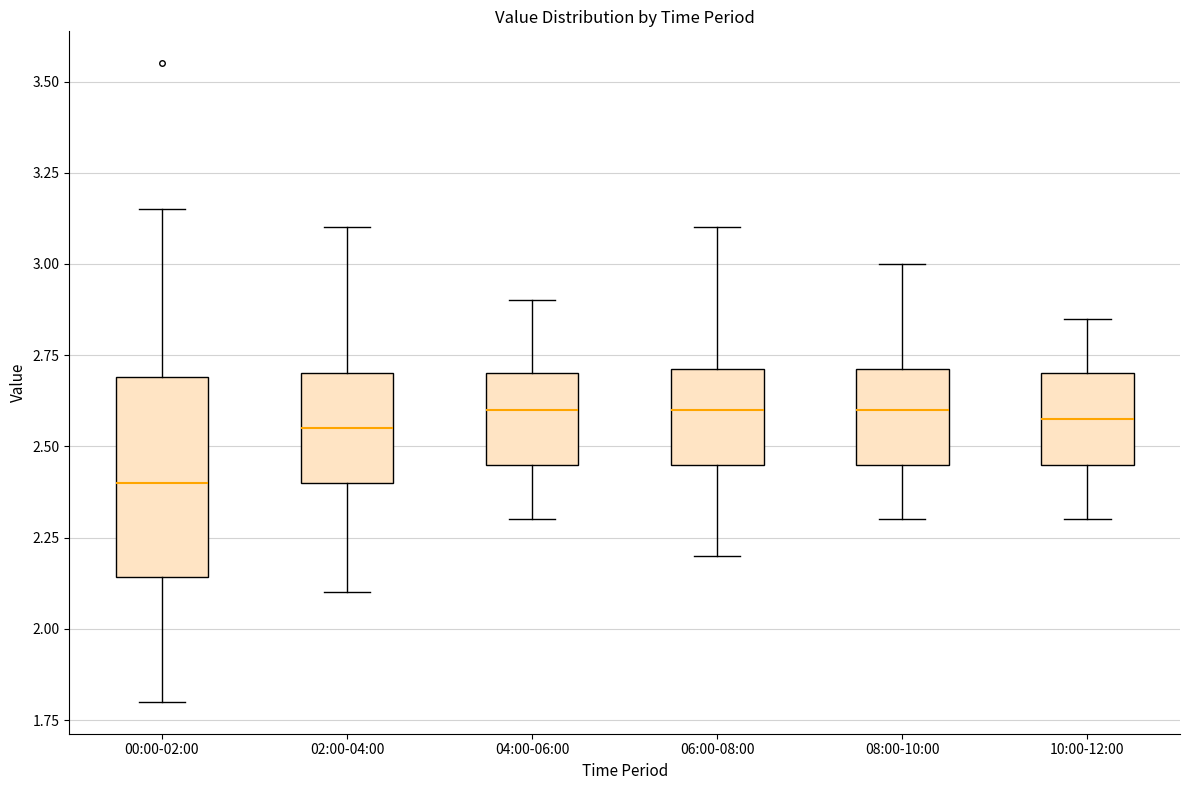

Reading left to right, read every box against the y-axis: the position of its median line, the range the box covers, and the ends of its whiskers. The values are not printed on the chart, so give them approximately, as read against the axis.

00:00-02:00: median 2.40, box 2.15 to 2.70, whiskers 1.80 to 3.15
02:00-04:00: median 2.55, box 2.40 to 2.70, whiskers 2.10 to 3.10
04:00-06:00: median 2.60, box 2.45 to 2.70, whiskers 2.30 to 2.90
06:00-08:00: median 2.60, box 2.45 to 2.70, whiskers 2.20 to 3.10
08:00-10:00: median 2.60, box 2.45 to 2.70, whiskers 2.30 to 3.00
10:00-12:00: median 2.60, box 2.45 to 2.70, whiskers 2.30 to 2.85